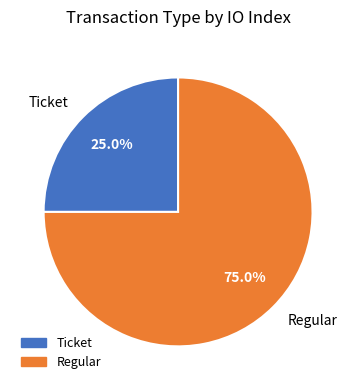

What percentage do Ticket and Regular together represent?

100.0%